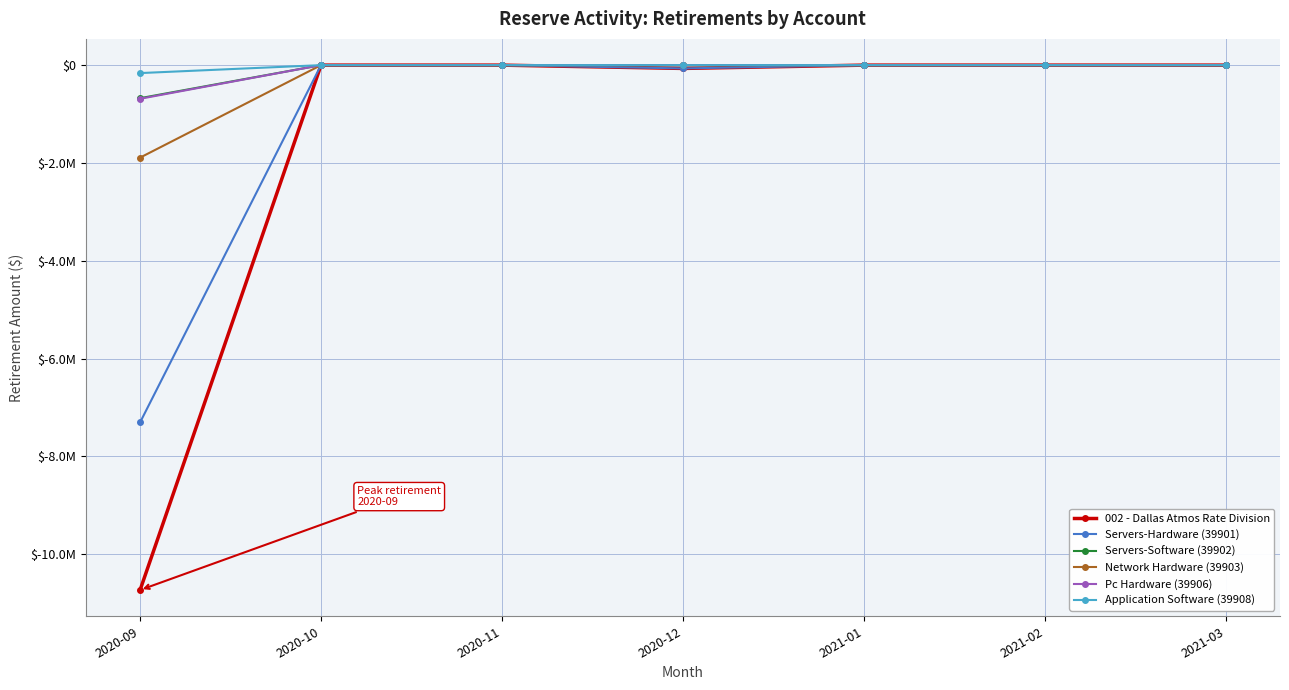

What are all the series names shown in the legend?

002 - Dallas Atmos Rate Division, Servers-Hardware (39901), Servers-Software (39902), Network Hardware (39903), Pc Hardware (39906), Application Software (39908)